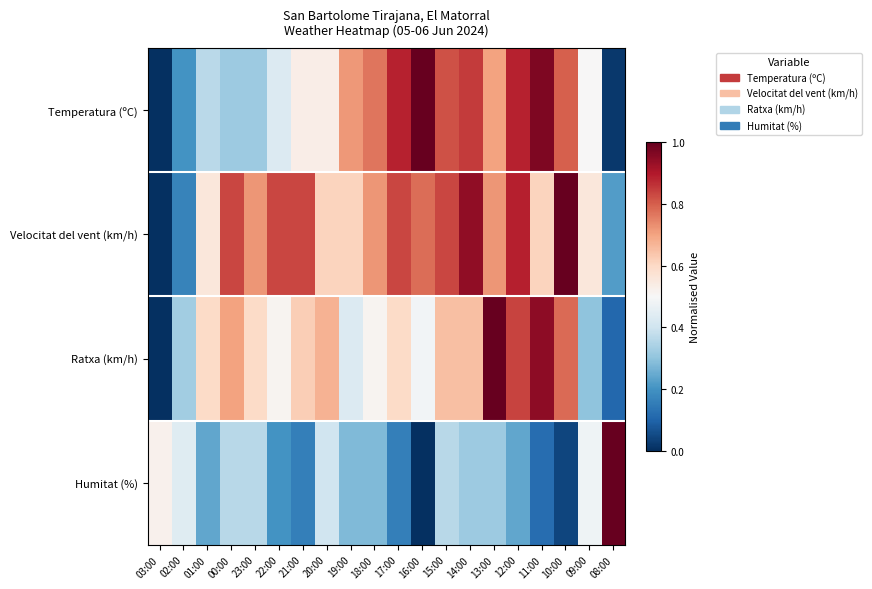

List the series in order of their peak value, highest first.

Temperatura (ºC), Velocitat del vent (km/h), Ratxa (km/h), Humitat (%)